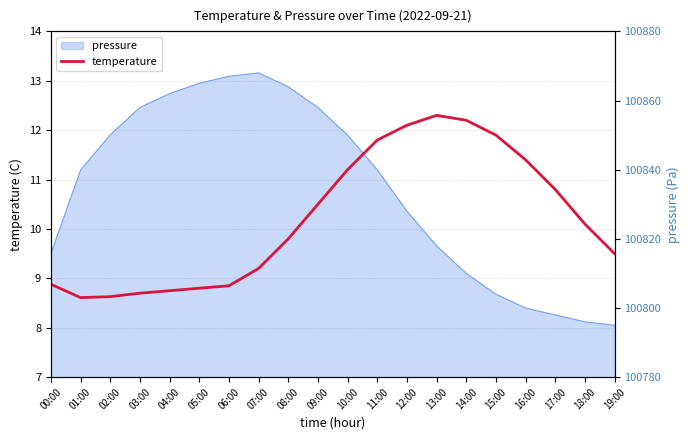

At which category does the chart reach its peak across all series?

13:00